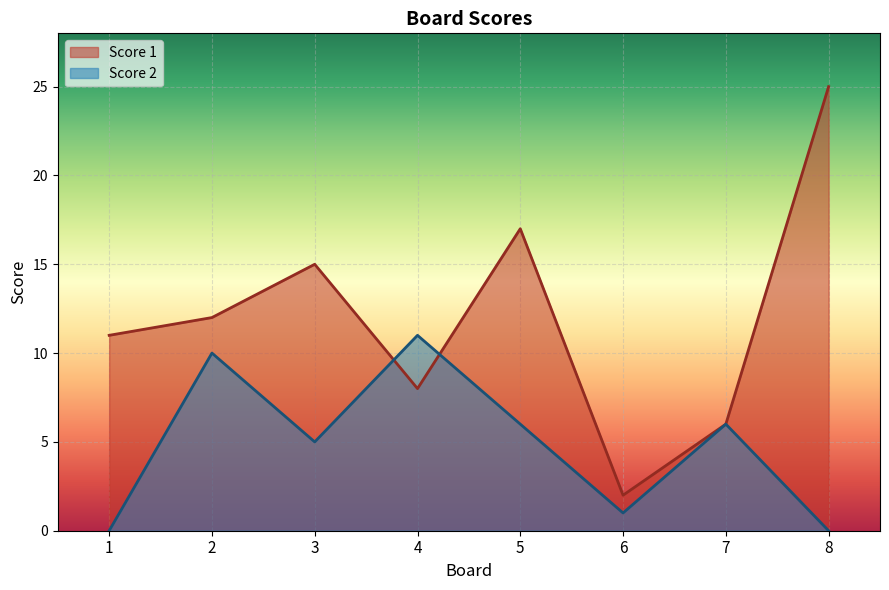

At how many categories does at least one series exceed 0?

8